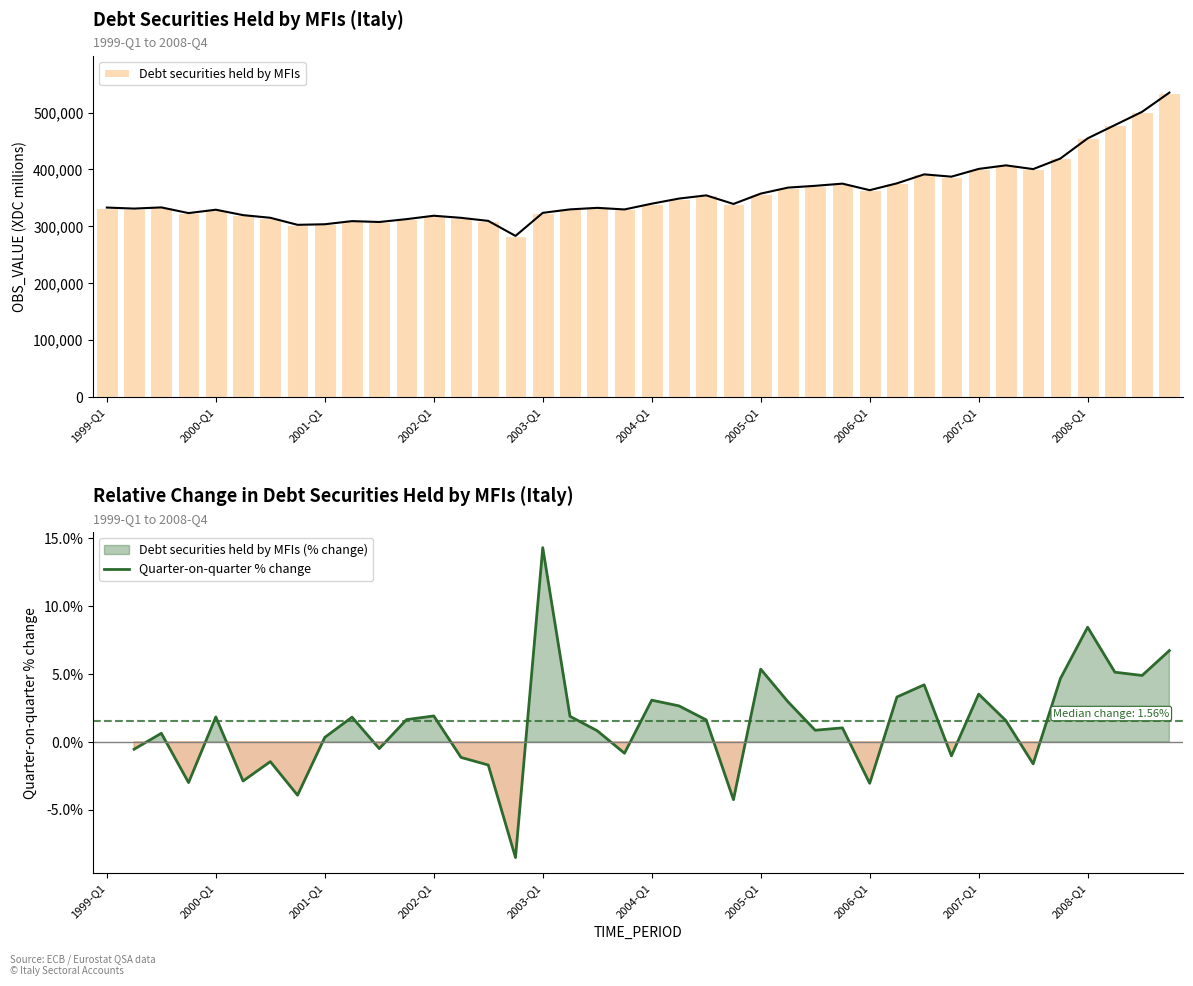

What is the maximum value for Debt securities held by MFIs?

534984